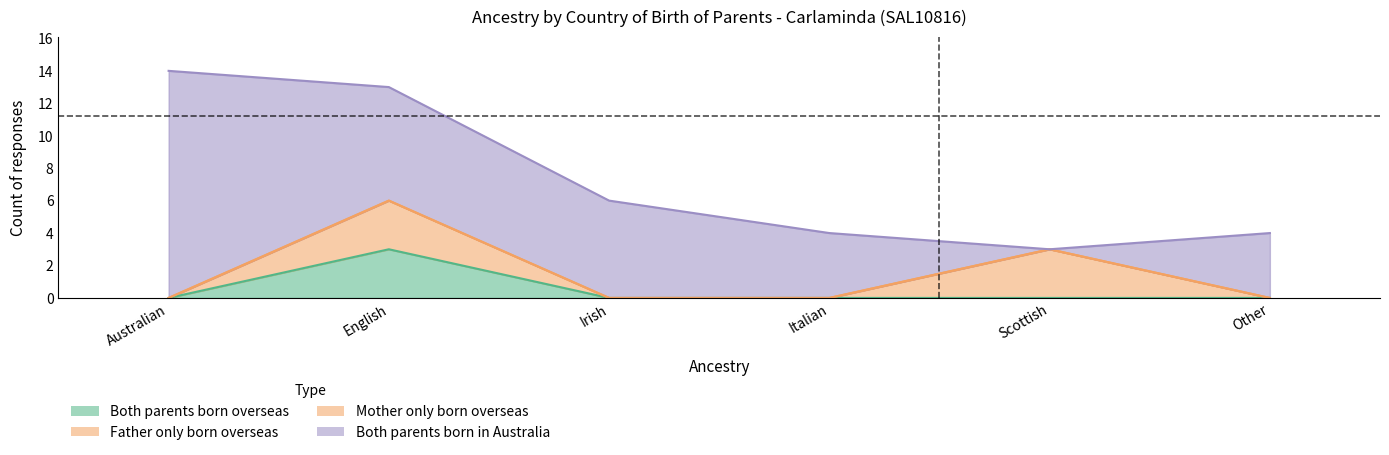

What position from the right is Australian?

6